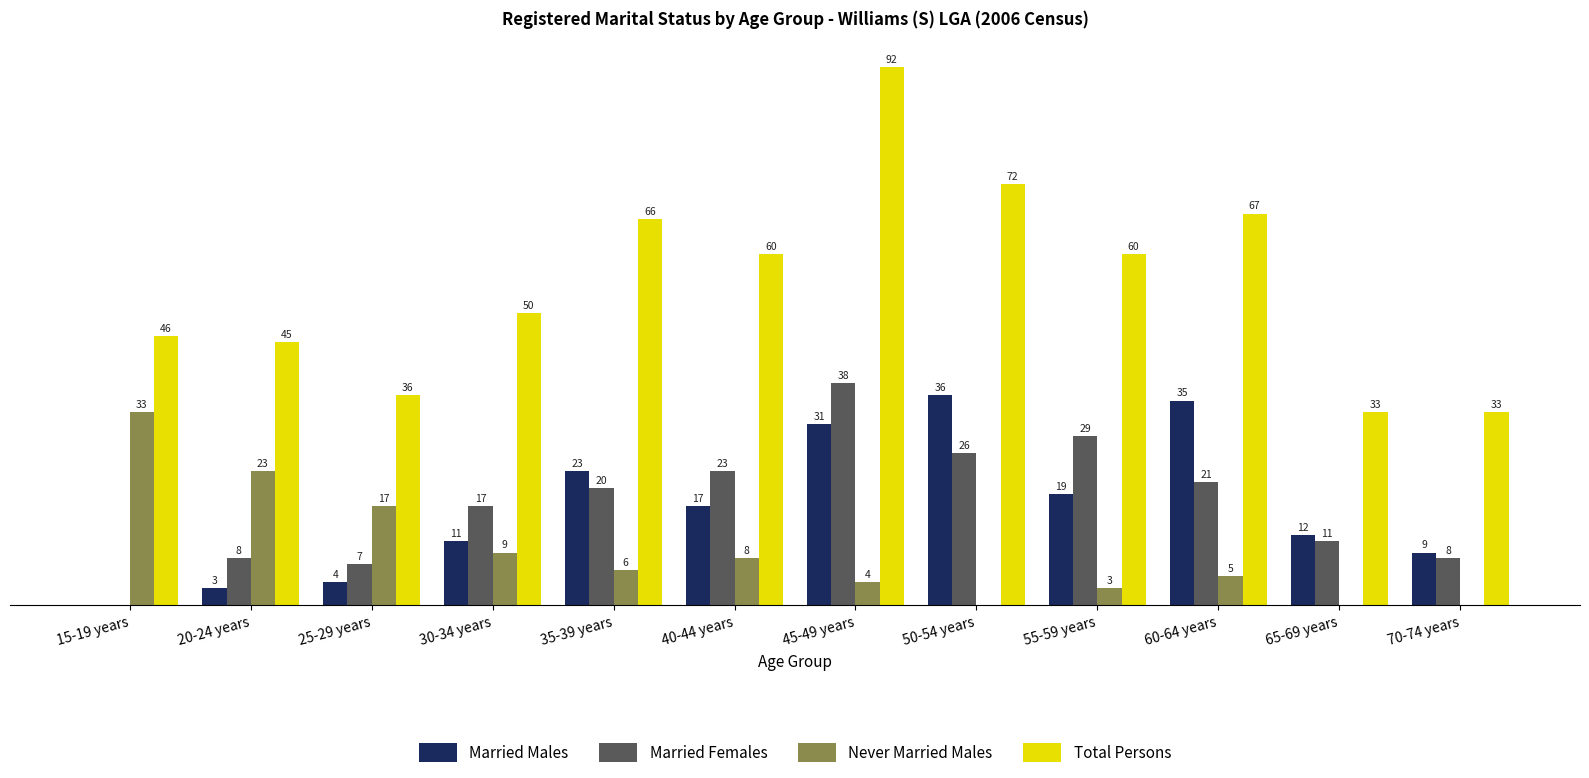

What are all the series names shown in the legend?

Married Males, Married Females, Never Married Males, Total Persons